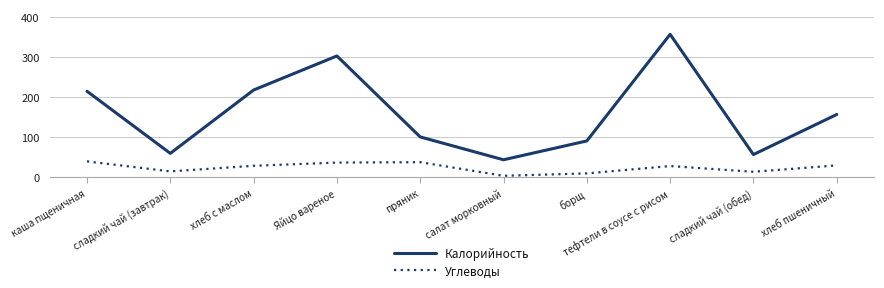

How many interior local peaks does the Углеводы series have?

2